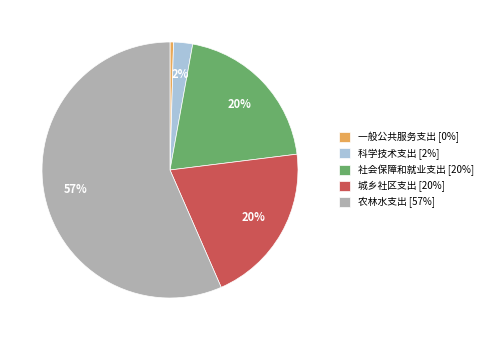

To the nearest percent, what portion does 城乡社区支出 represent?

20%